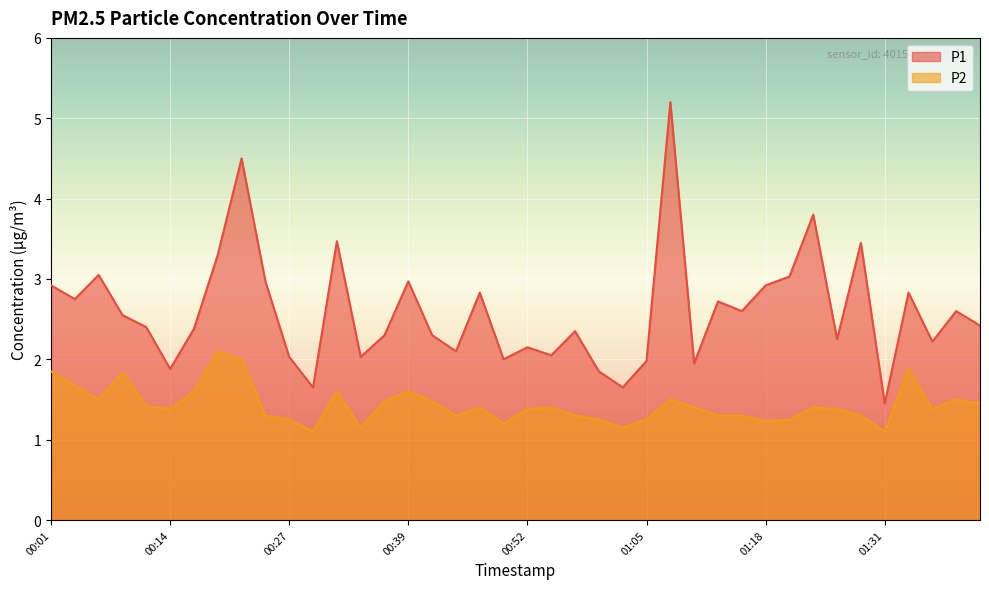

List the labels in order of P1 value, smallest first.

01:31, 00:29, 01:03, 01:00, 00:14, 01:11, 01:05, 00:50, 00:27, 00:34, 00:55, 00:44, 00:52, 01:36, 01:26, 00:37, 00:42, 00:58, 00:16, 00:11, 01:42, 00:09, 01:16, 01:39, 01:13, 00:03, 00:47, 01:34, 00:01, 01:18, 00:24, 00:39, 01:21, 00:06, 00:19, 01:29, 00:32, 01:24, 00:21, 01:08